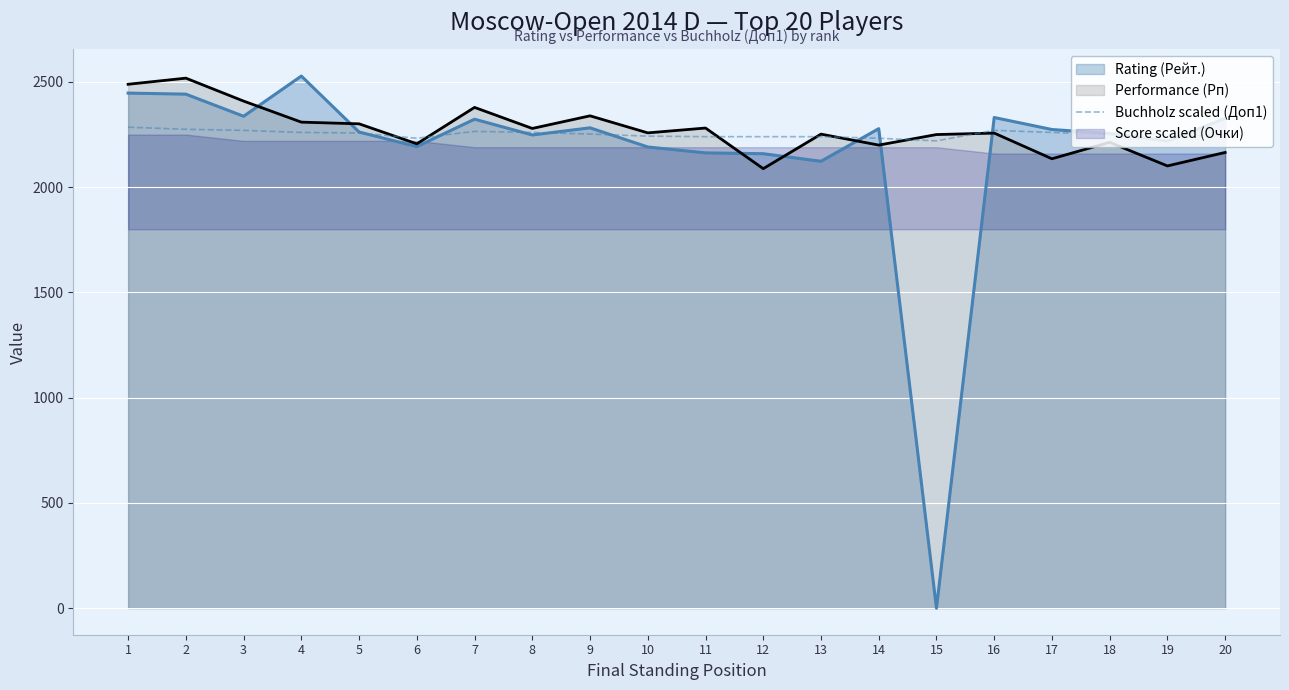

What is the minimum value for Buchholz scaled (Доп1)?

2220.0